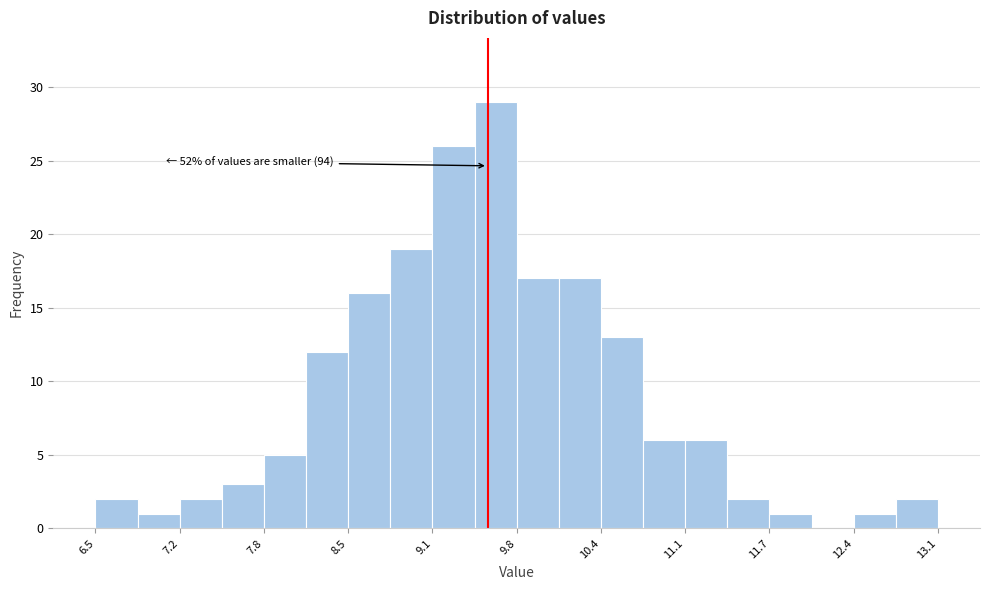

Around what value on the x-axis is the tallest bar? Give the approximate position of its centre, as read against the axis.

9.6